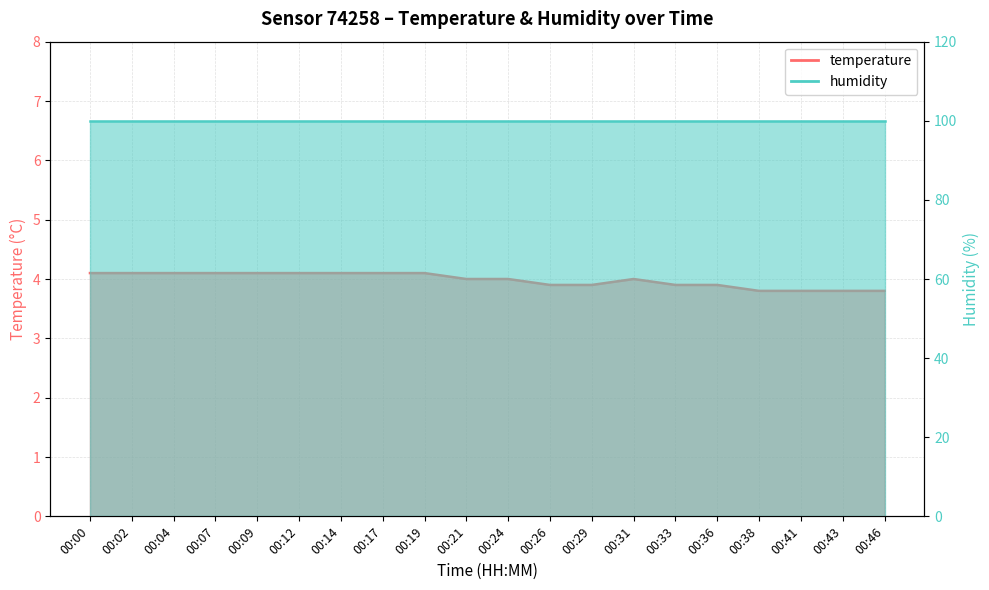

Reading left to right, transcribe all the data shown in this chart.

4.1	4.1	4.1	4.1	4.1	4.1	4.1	4.1	4.1	4.0	4.0	3.9	3.9	4.0	3.9	3.9	3.8	3.8	3.8	3.8